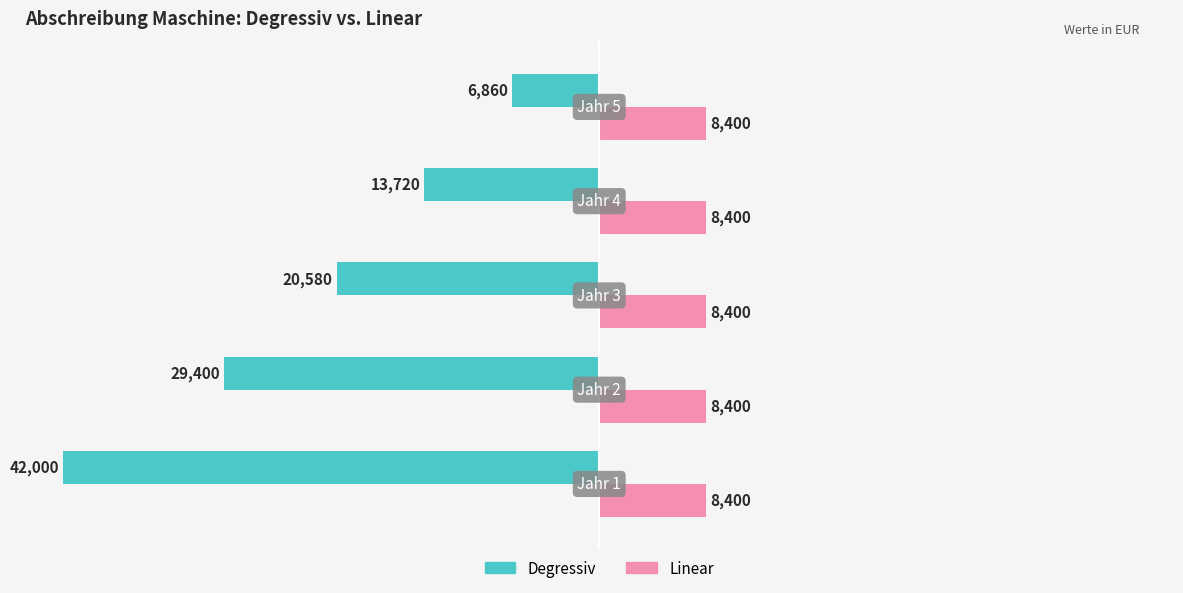

Which series has the widest spread of values?

Degressiv